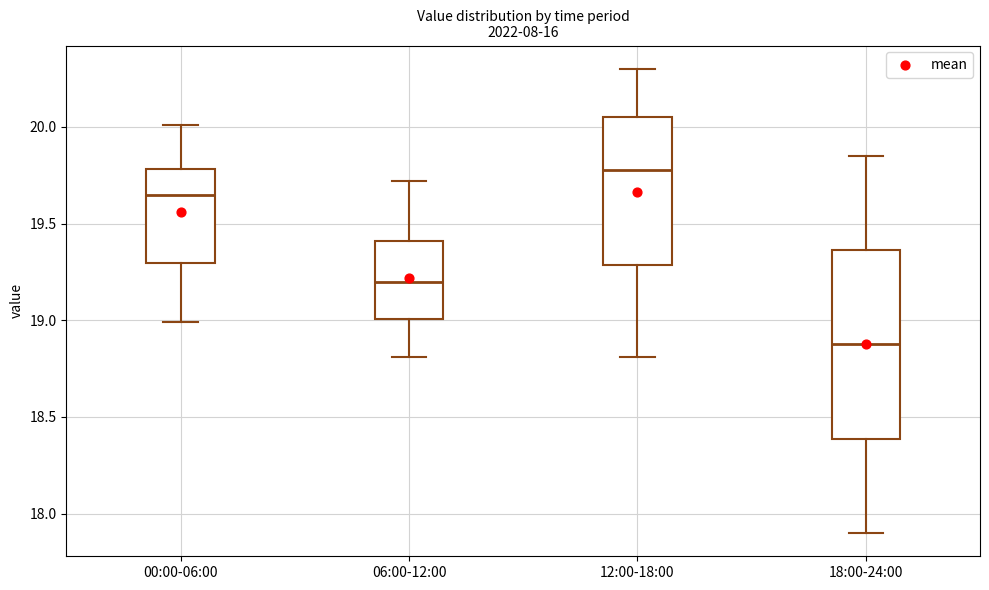

Which box is the tallest, from its lower edge to its upper edge?

18:00-24:00